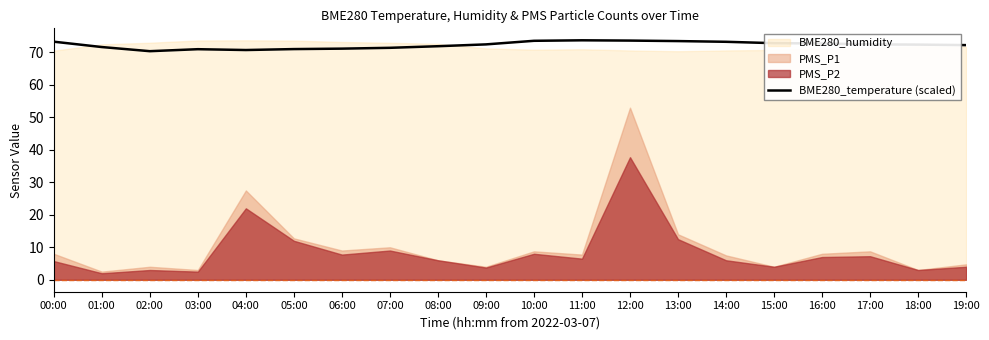

How many interior local peaks (higher than both neighbors) does the data have?

2